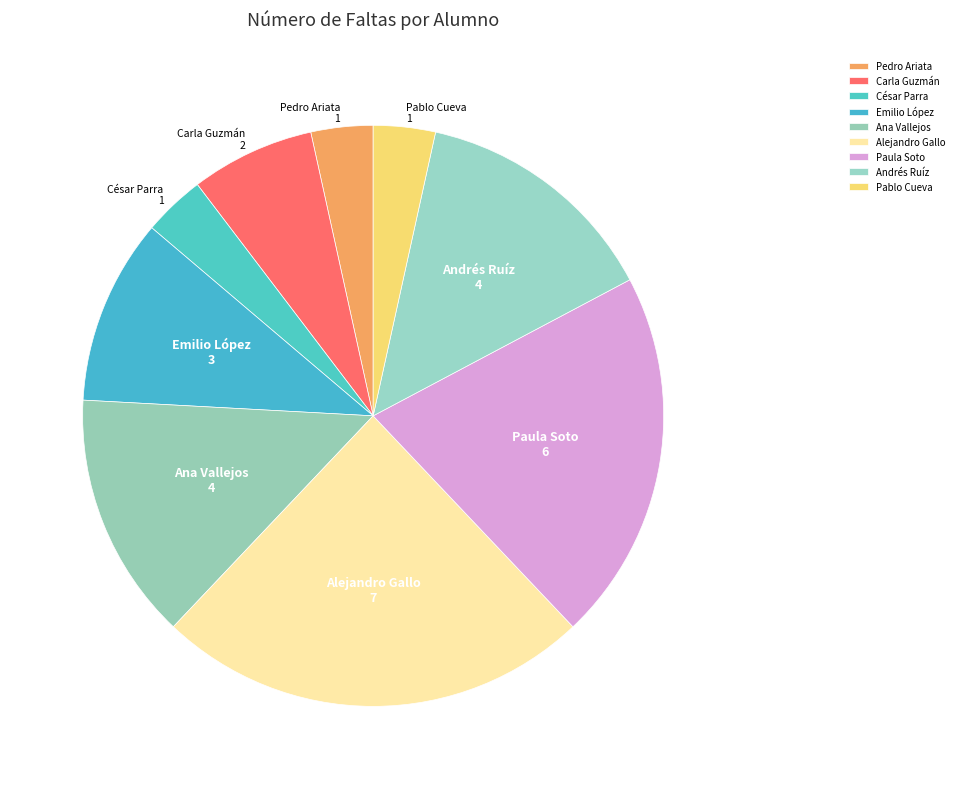

Combined, do Ana Vallejos and Andrés Ruíz account for over 50%?

No